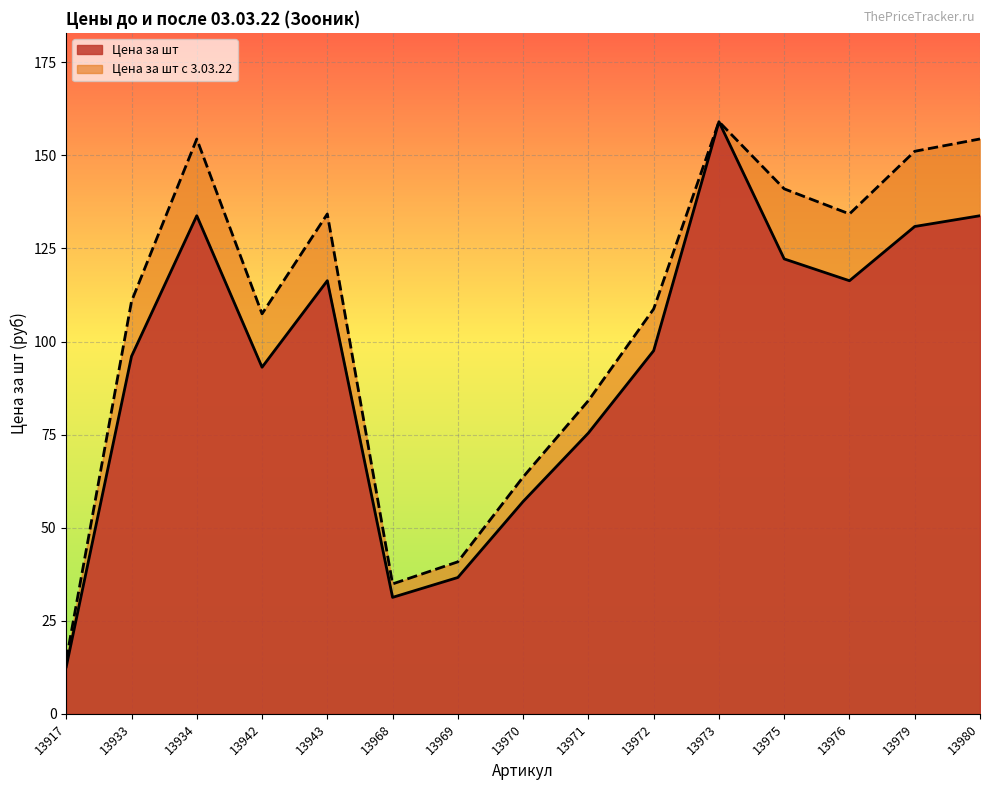

At which category is the sum across all series the highest?

13973